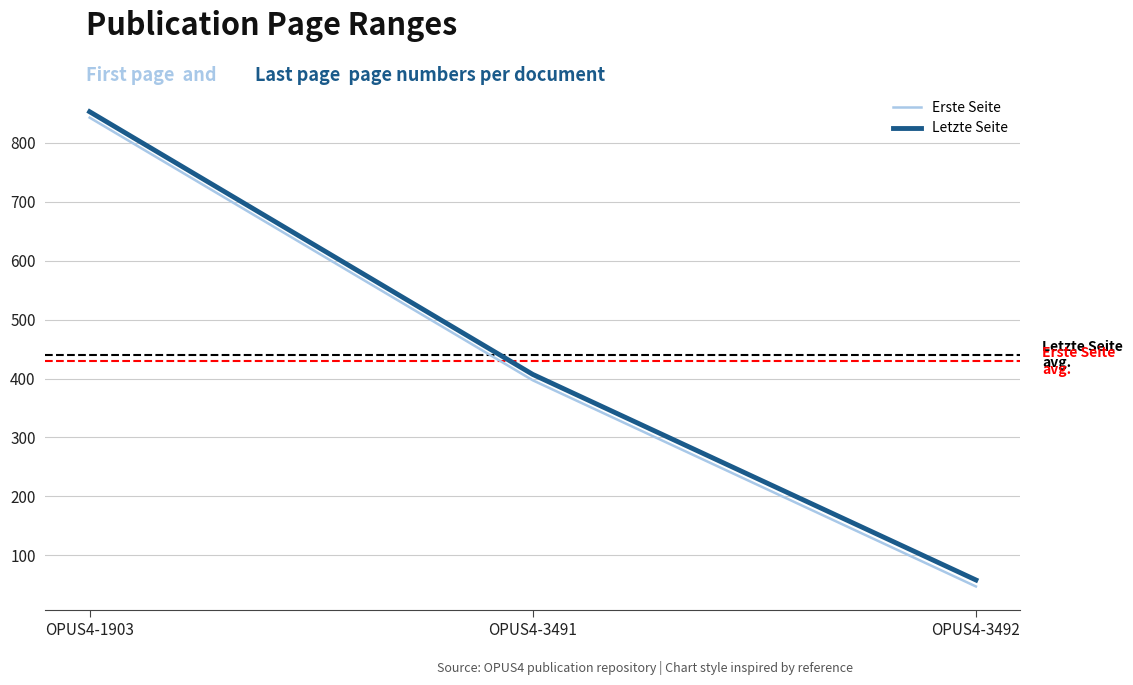

What is the highest value of the Erste Seite series?

843